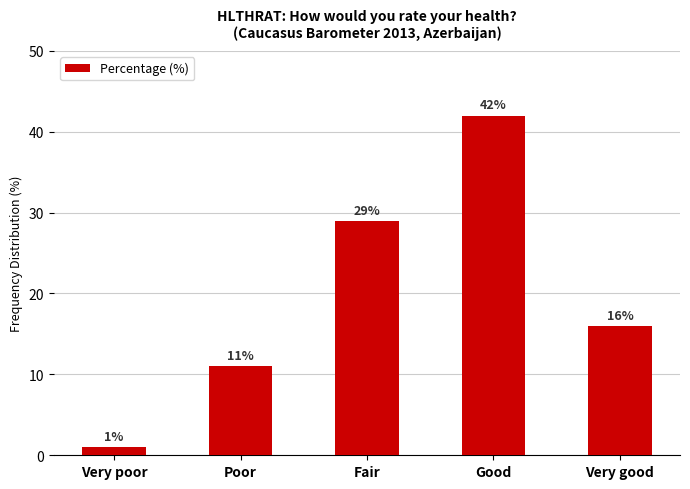

Count the number of data series in this chart.

1